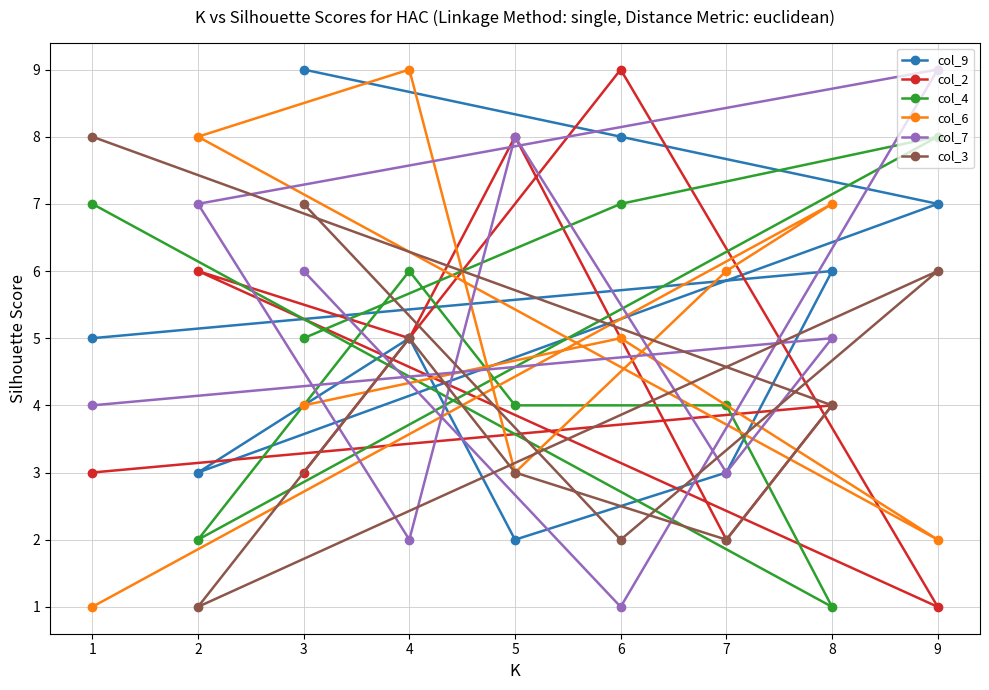

True or false: col_2 has a value of 7 at 7.

False